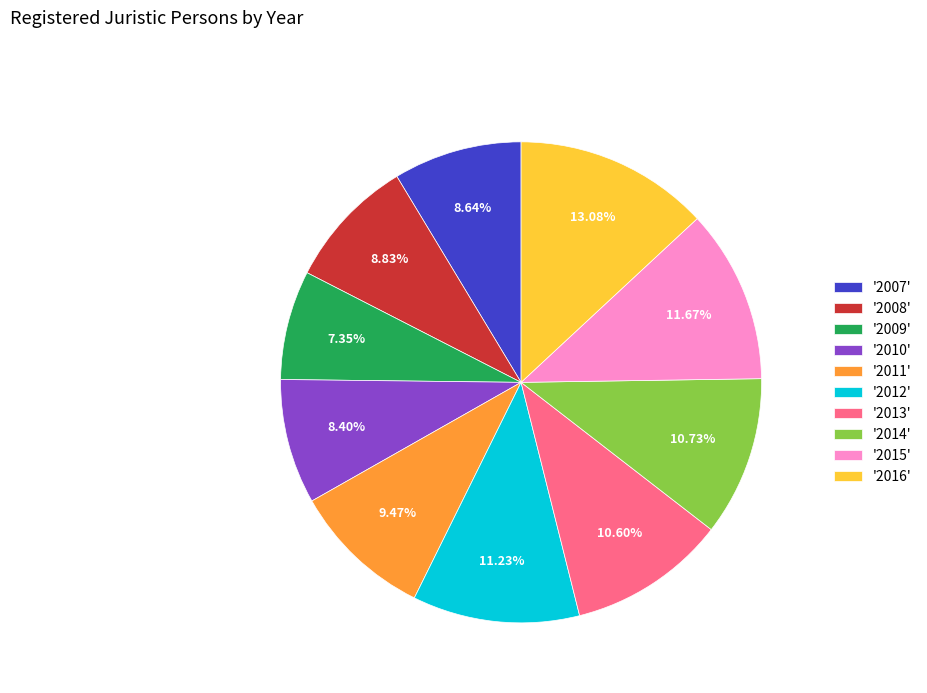

Combined, do '2014' and '2013' account for over 50%?

No